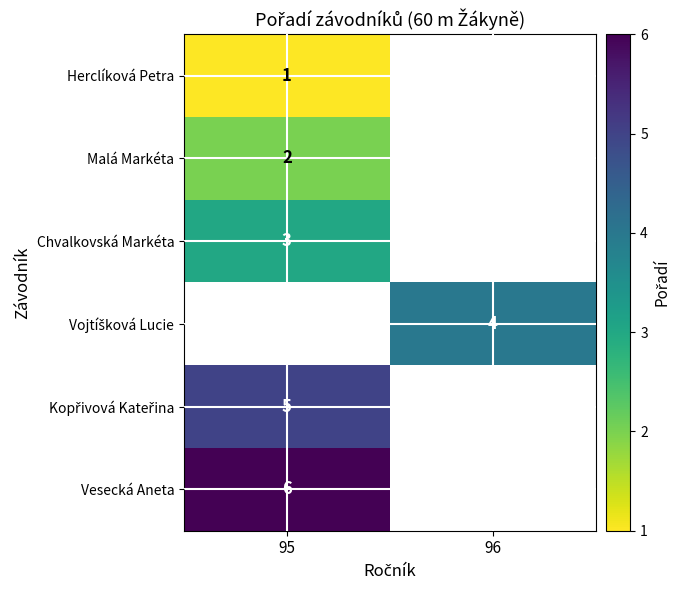

The value of Malá Markéta at 95 is 2. True or false?

True